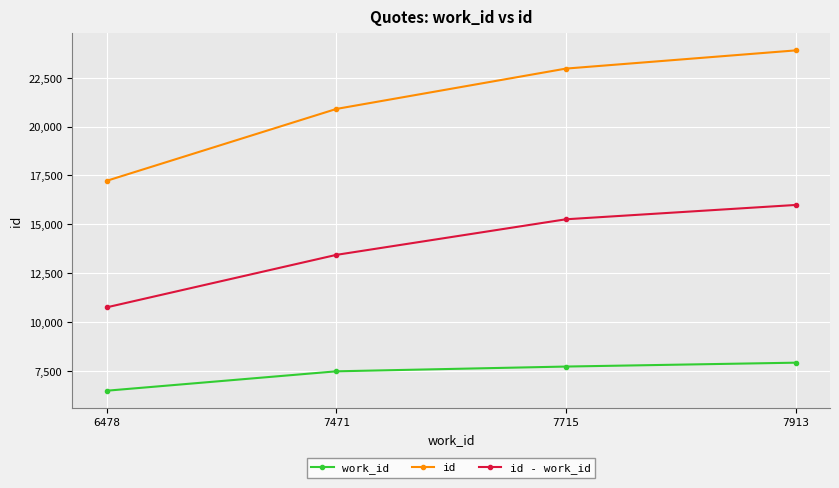

What is the difference between the maximum and minimum values in the id - work_id series?

5241